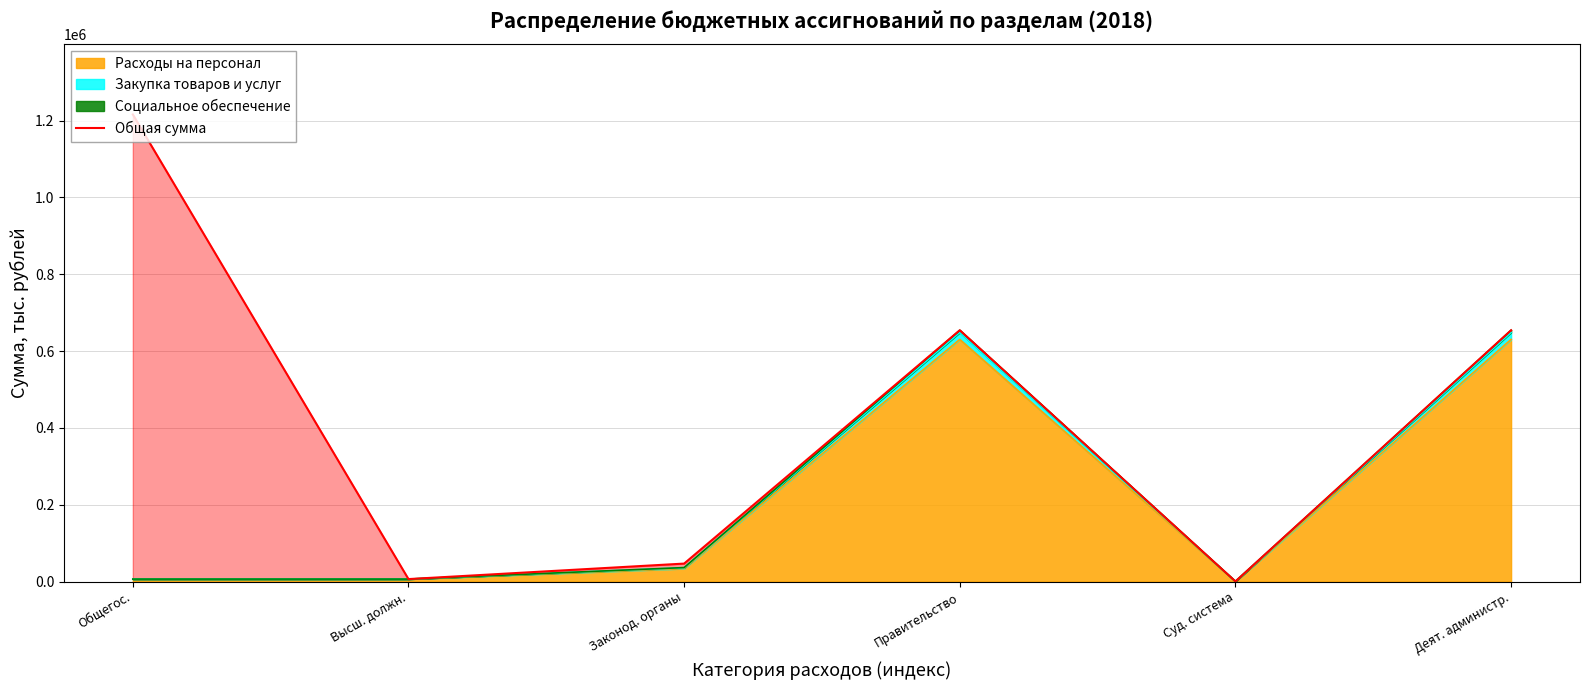

What is the label of the 6th point from the left?

Деят. администр.